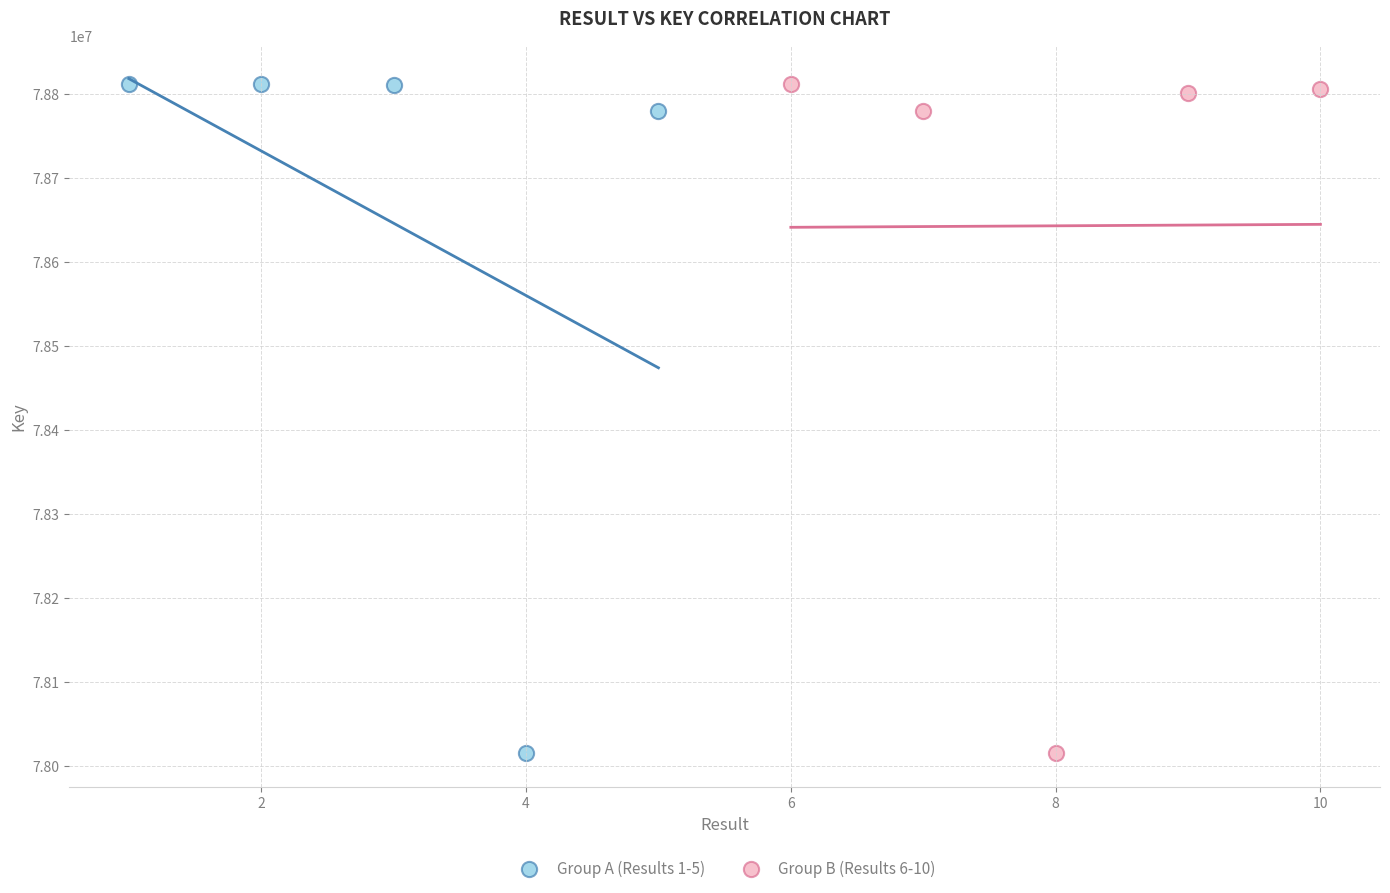

What are all the series names shown in the legend?

Group A (Results 1-5), Group B (Results 6-10)